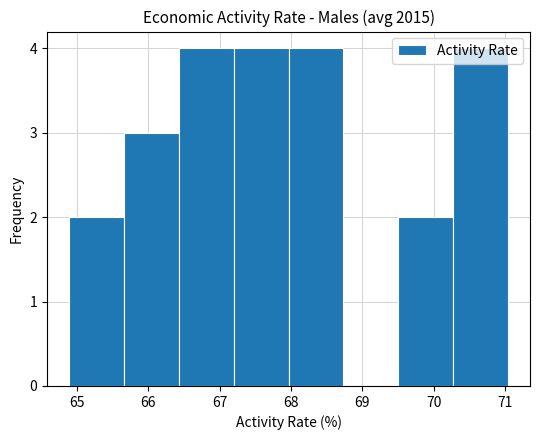

Reading left to right, transcribe this chart: for each bar, give the range it covers on the x-axis and its height. Neither the bar edges nor the heights are printed on the chart, so give them approximately, as read against the axes.

64.9 to 65.7: 2
65.7 to 66.4: 3
66.4 to 67.2: 4
67.2 to 68.0: 4
68.0 to 68.7: 4
68.7 to 69.5: 0
69.5 to 70.3: 2
70.3 to 71.0: 4